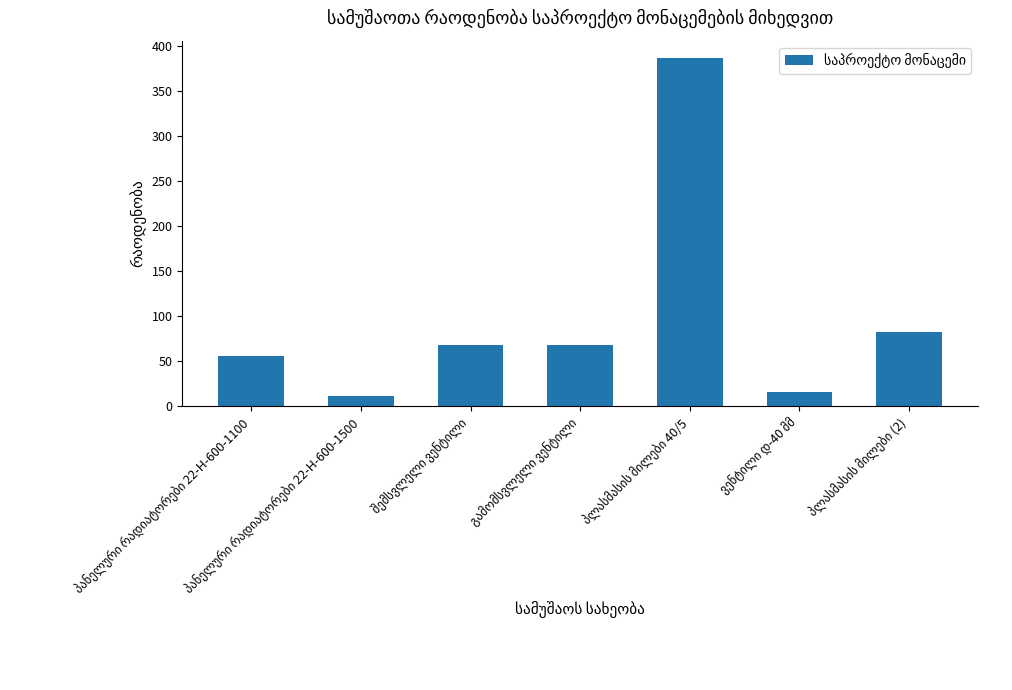

What is the value of the 6th bar from the left?

16.0